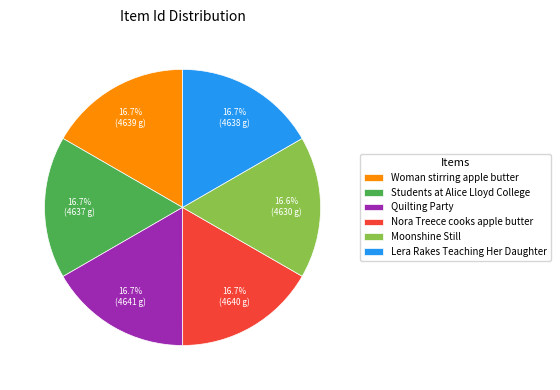

To the nearest percent, what percentage of the pie is Students at Alice Lloyd College?

17%